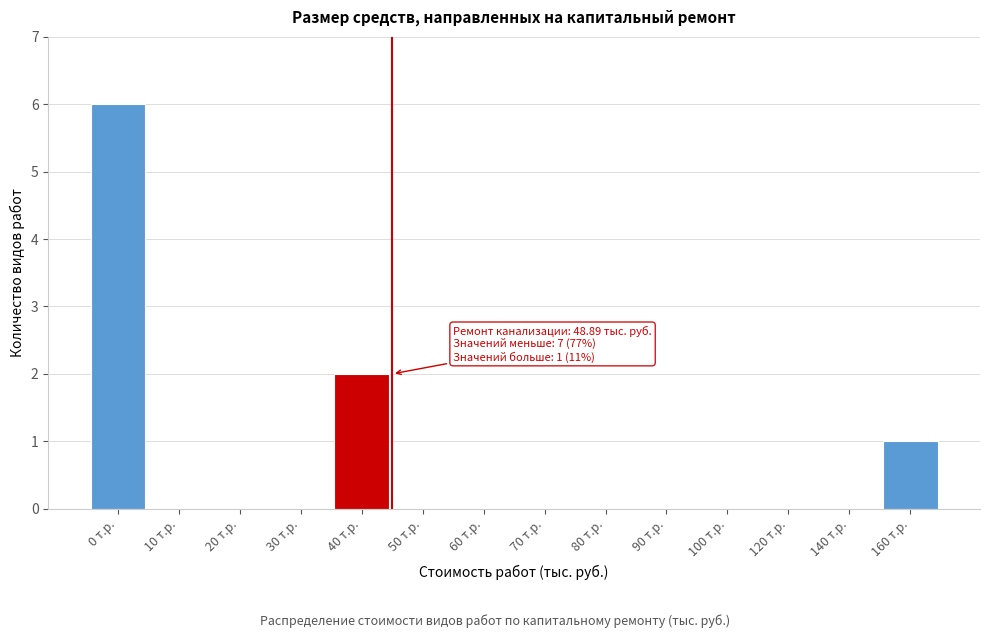

Reading left to right, transcribe all the data shown in this chart.

0 т.р.=6	10 т.р.=0	20 т.р.=0	30 т.р.=0	40 т.р.=2	50 т.р.=0	60 т.р.=0	70 т.р.=0	80 т.р.=0	90 т.р.=0	100 т.р.=0	120 т.р.=0	140 т.р.=0	160 т.р.=1